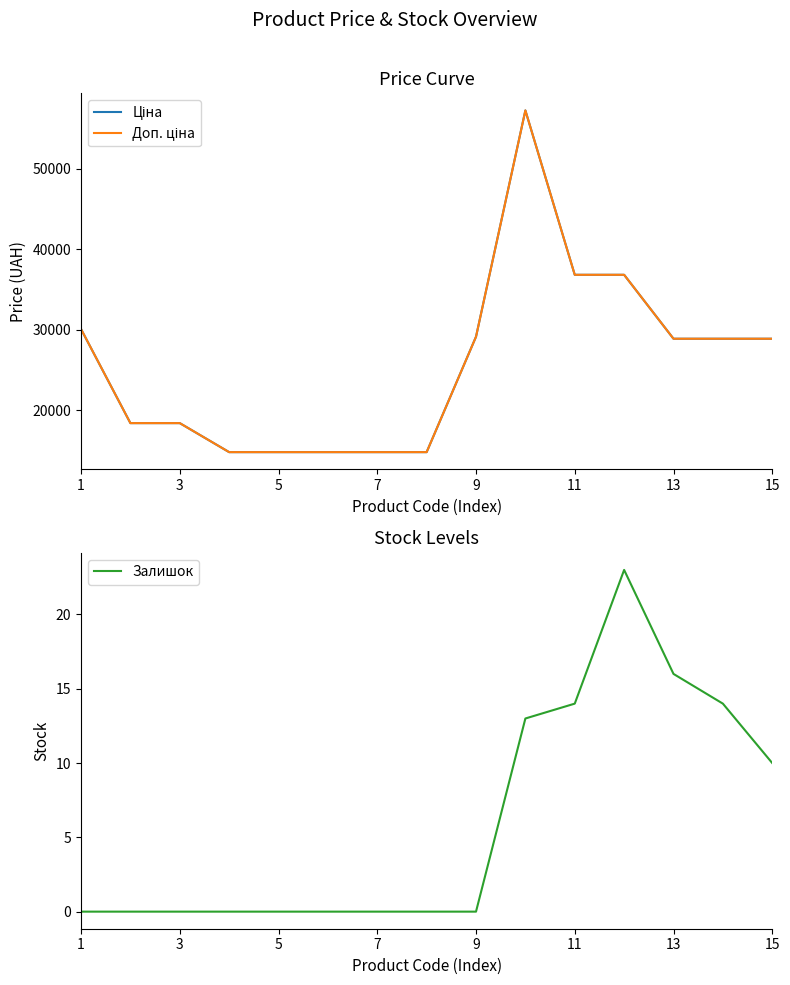

What is the total value across all series at 9?

29635.2